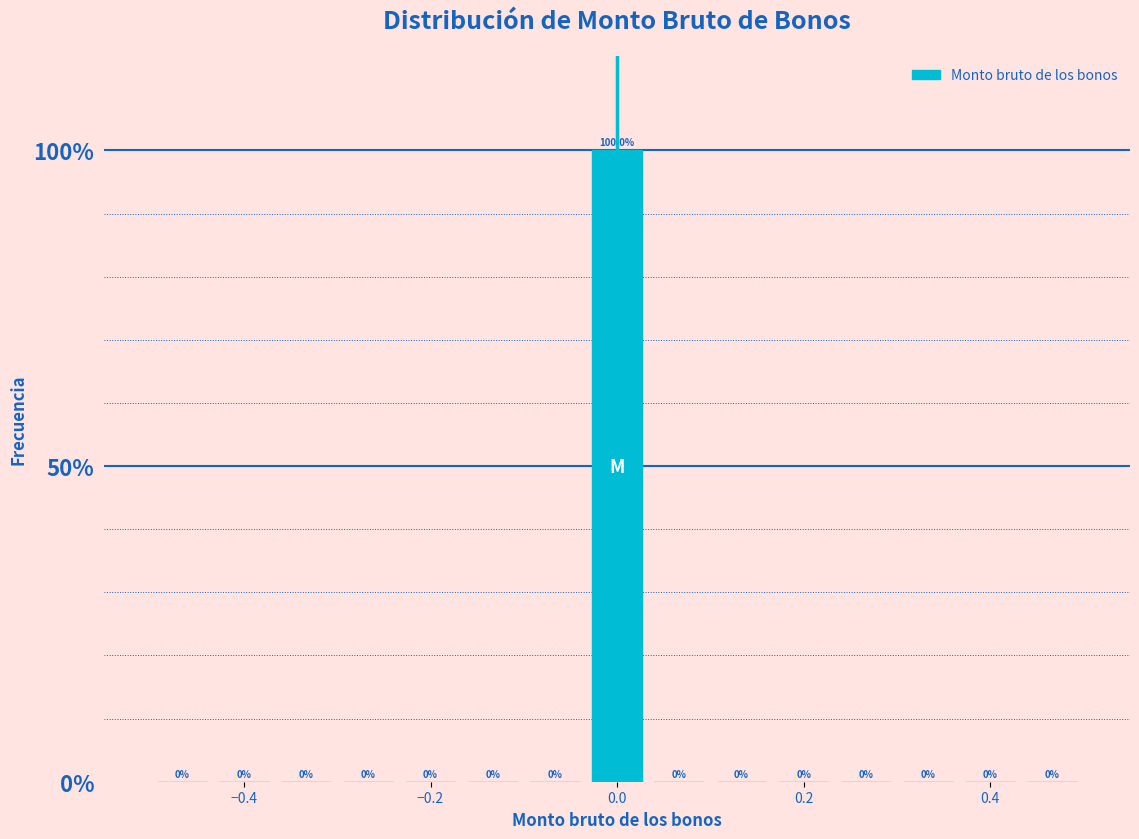

Around what value on the x-axis is the tallest bar? Give the approximate position of its centre, as read against the axis.

0.00